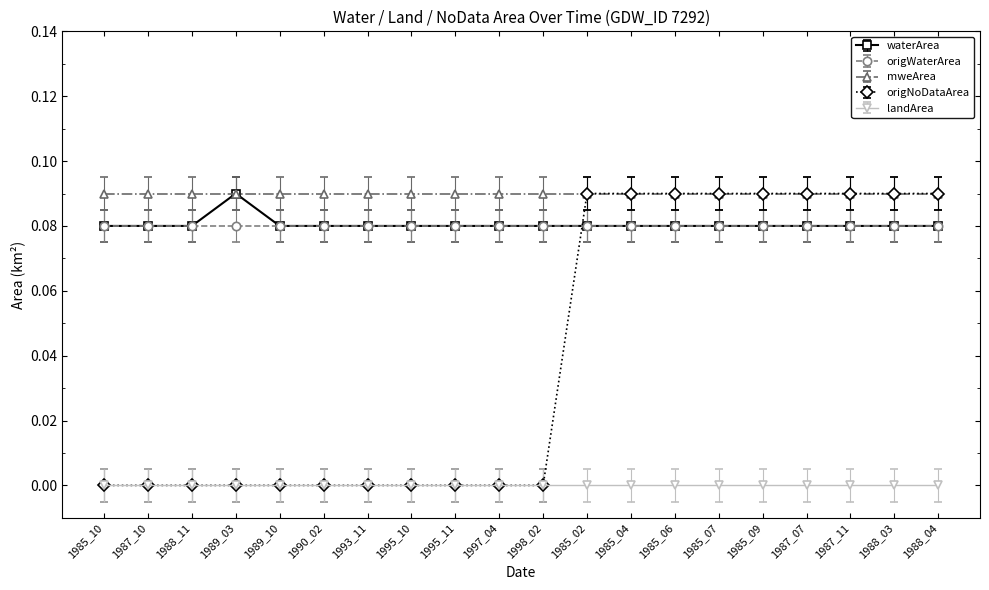

True or false: landArea and mweArea cross at least once.

False